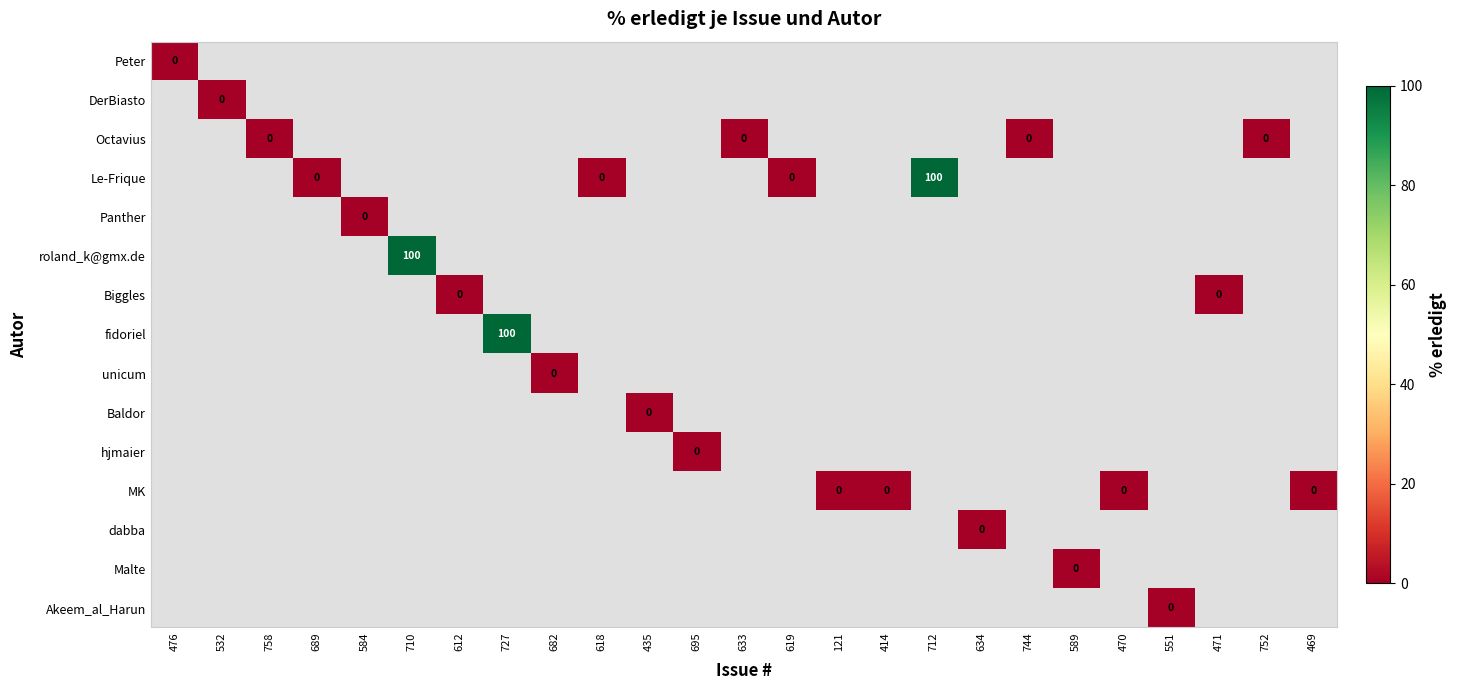

What is the maximum value shown in the chart?

100.0